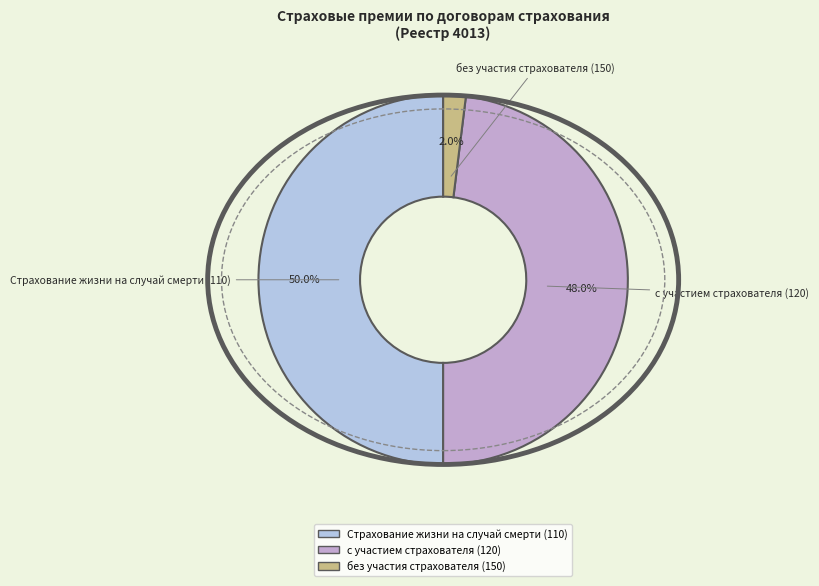

True or false: с участием страхователя (120) accounts for 48% of the total.

True